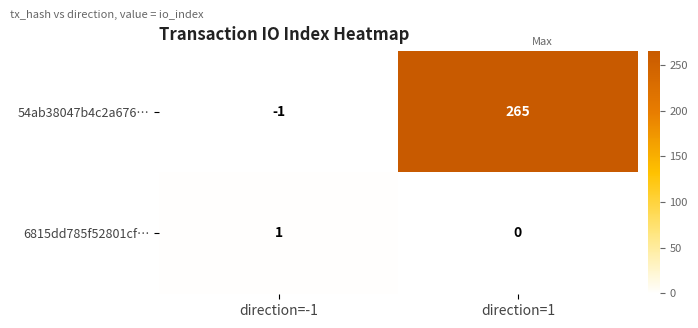

At which category is the sum across all series the highest?

direction=1